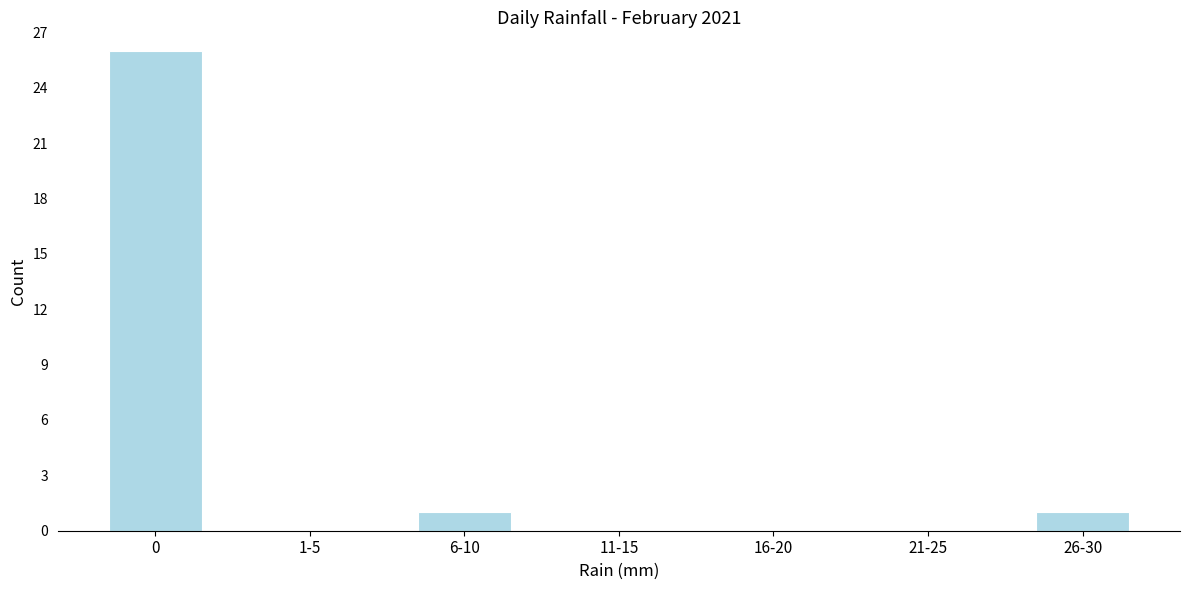

Reading left to right, list all the values displayed in this chart.

0=26	1-5=0	6-10=1	11-15=0	16-20=0	21-25=0	26-30=1